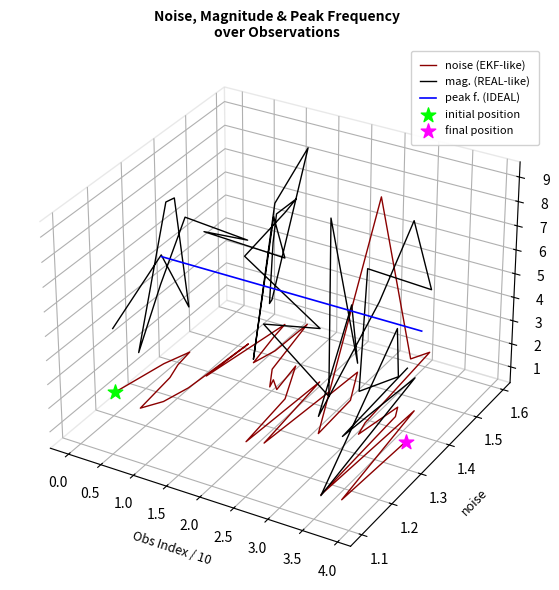

Which series contains the highest Y value?

mag. (REAL-like)